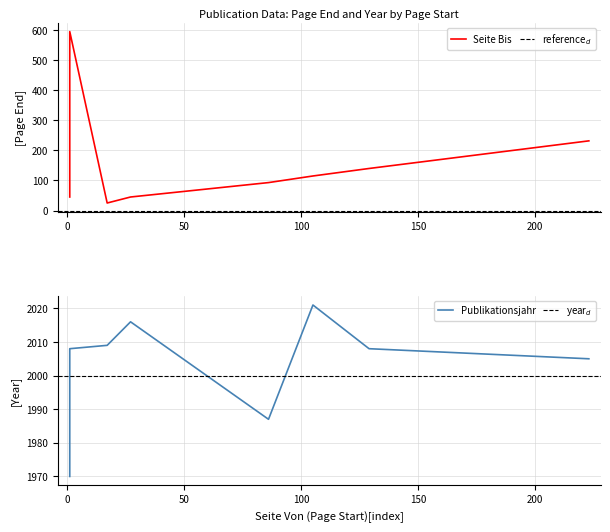

How many data points in Seite Bis are above 93?

4